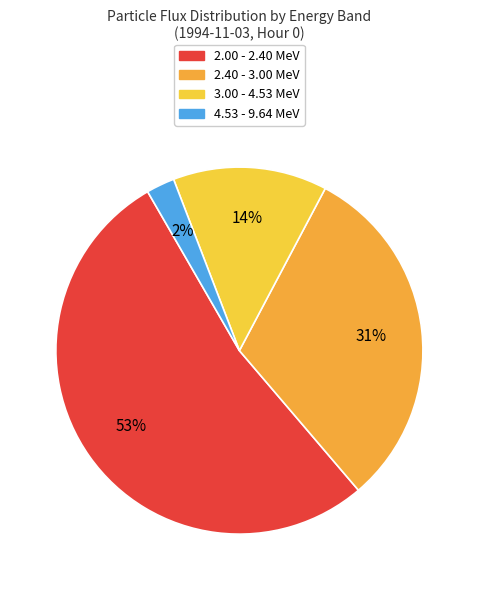

Count the number of slices in the pie.

4